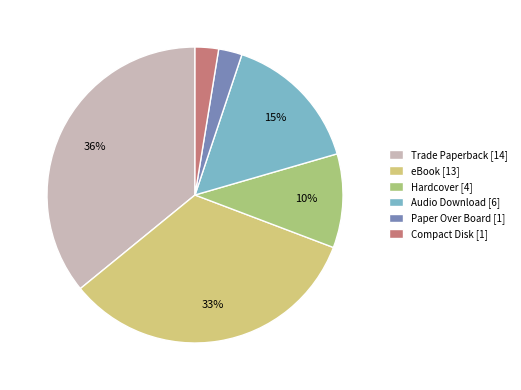

How many slices are in this pie chart?

6